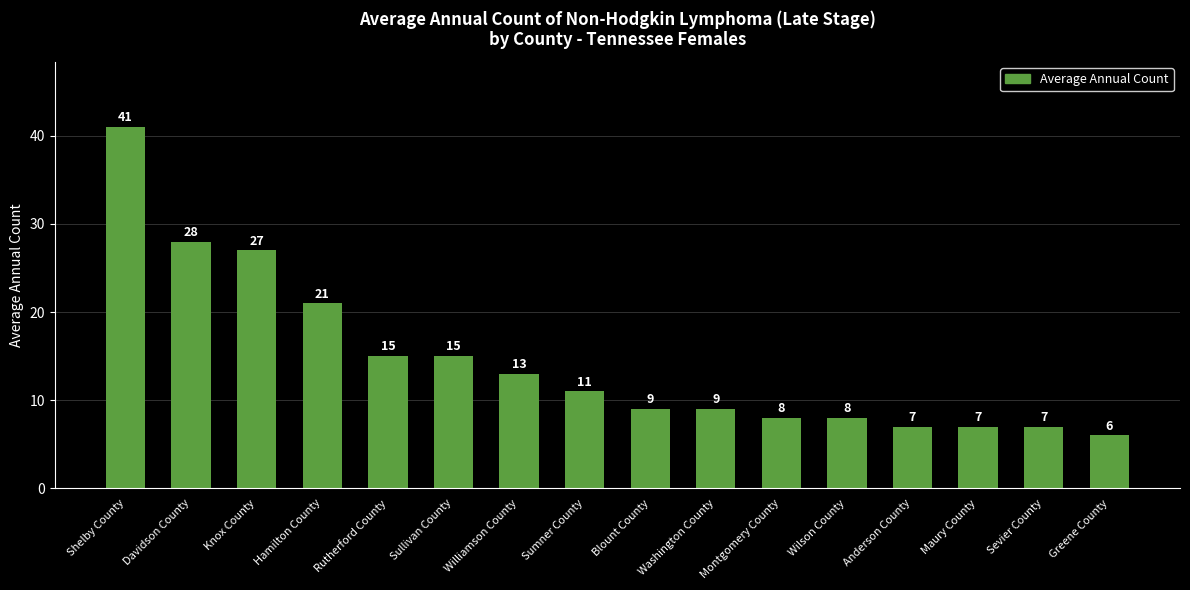

What is the value of the 2nd bar from the left?

28